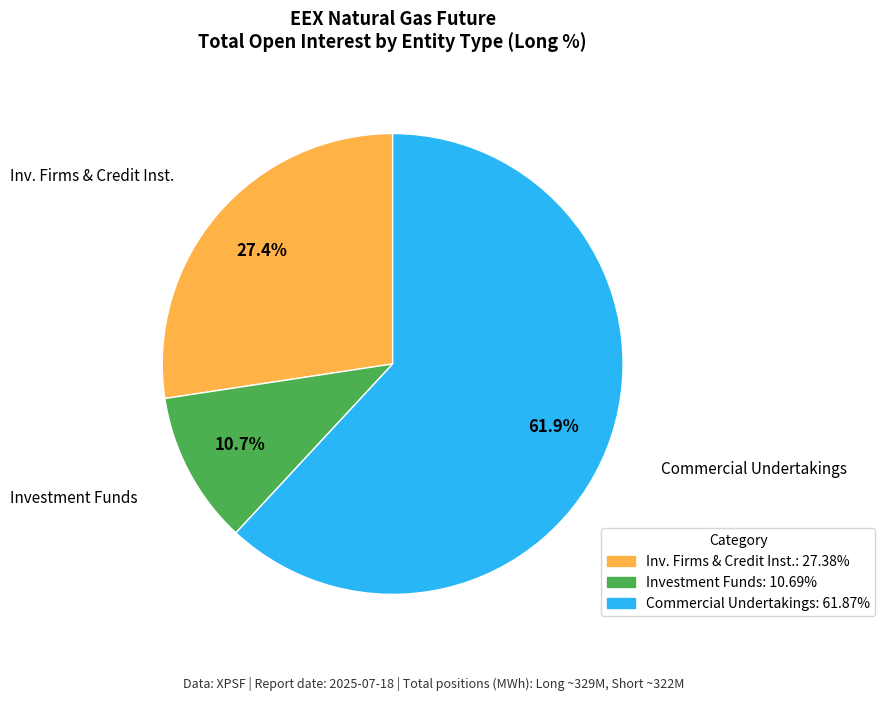

Is there a majority slice in this chart?

Yes